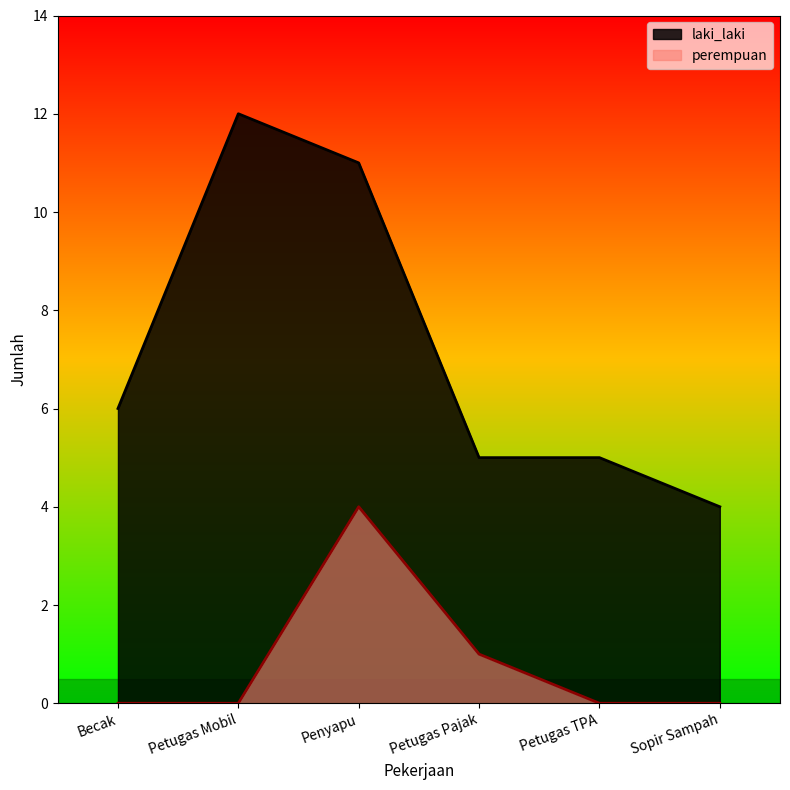

How many distinct data groups are displayed?

2